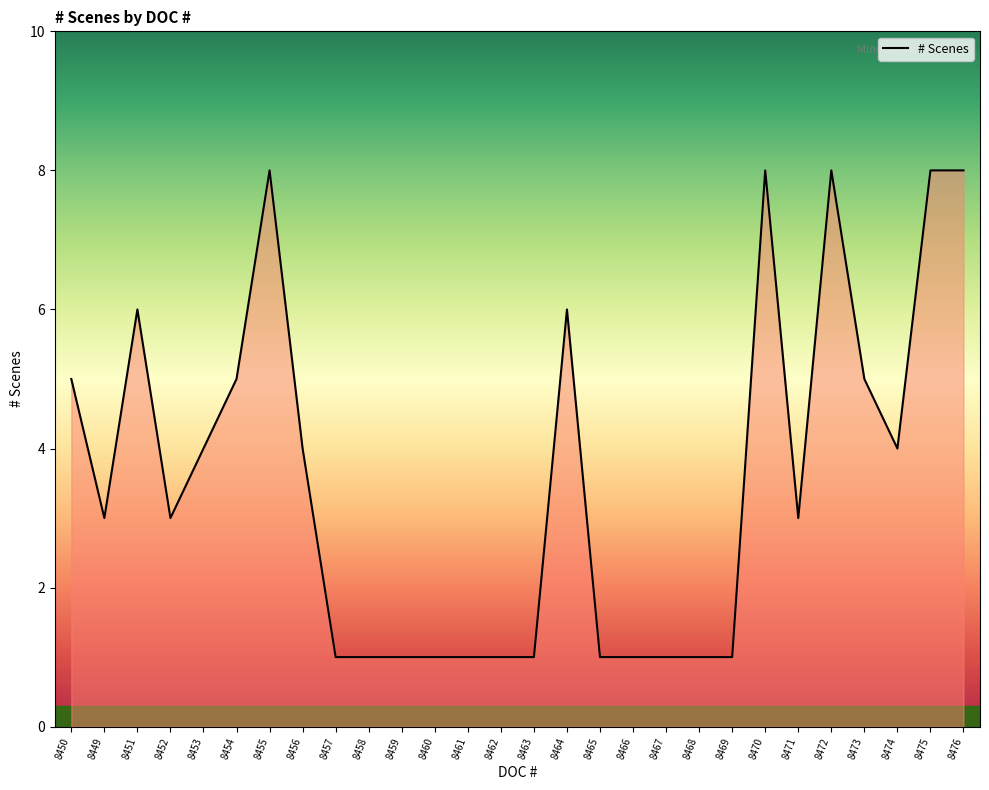

What is the sum of all values?

100